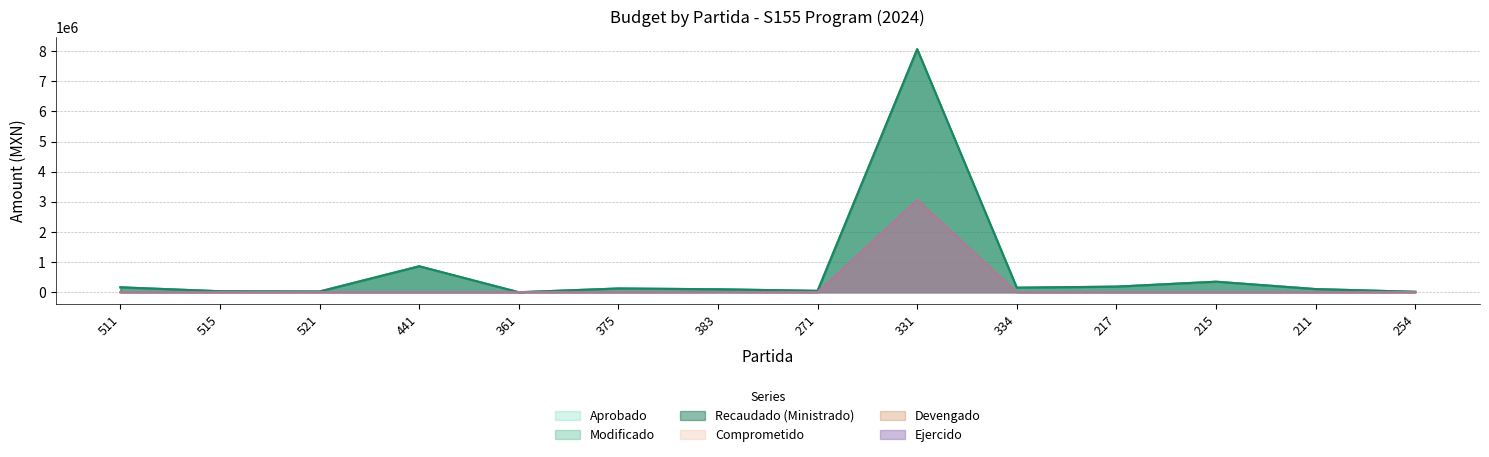

True or false: Ejercido and Comprometido cross at least once.

False